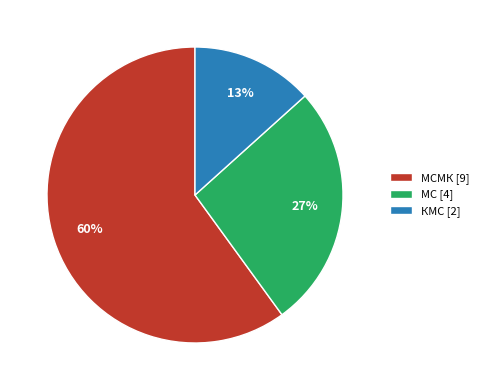

How many segments does this pie chart have?

3